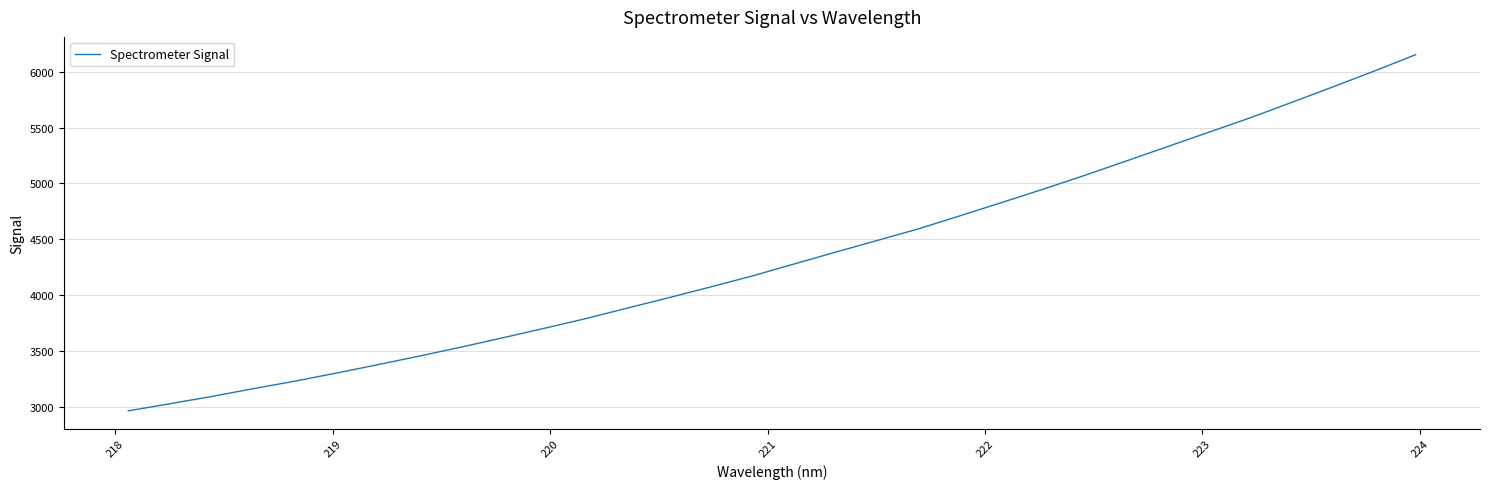

What is the greatest value displayed?

6152.1